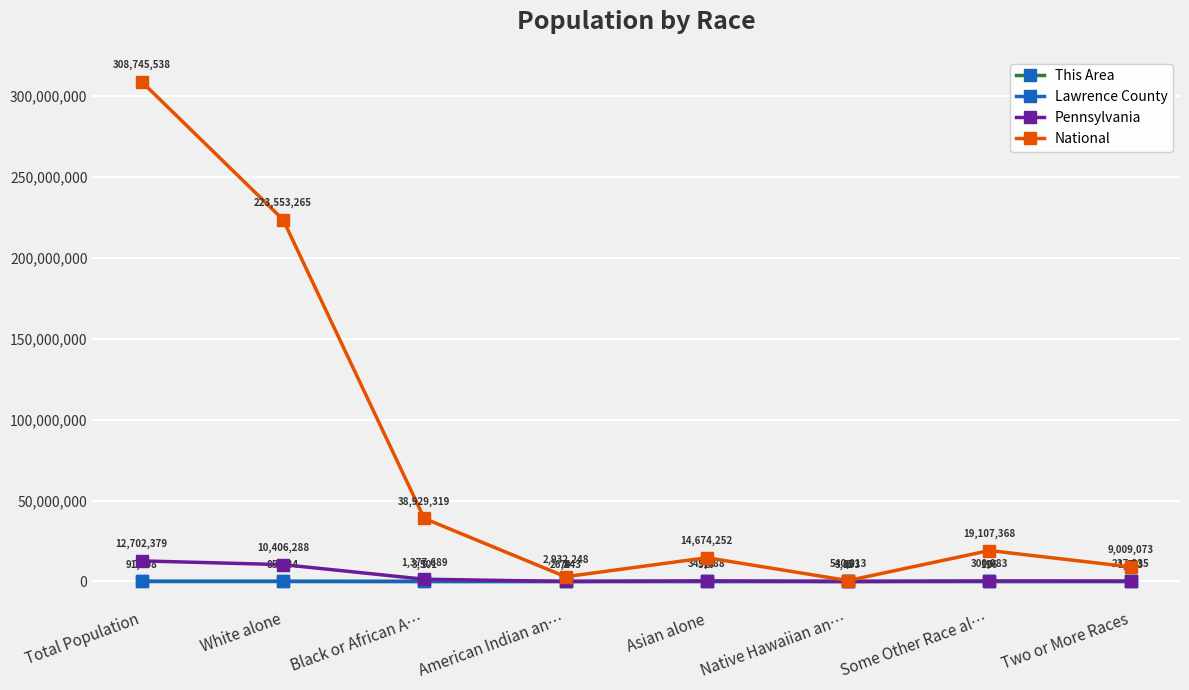

At which label is Pennsylvania closest to 6353016?

White alone